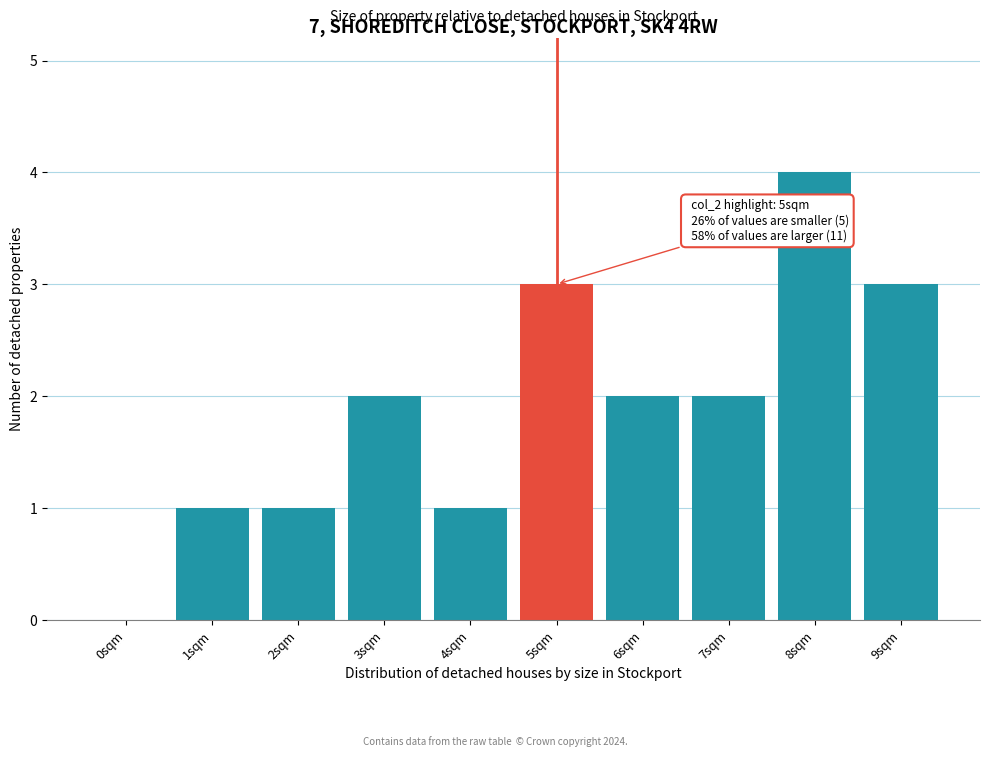

Reading left to right, what are all the values shown in this chart?

0sqm=0	1sqm=1	2sqm=1	3sqm=2	4sqm=1	5sqm=3	6sqm=2	7sqm=2	8sqm=4	9sqm=3